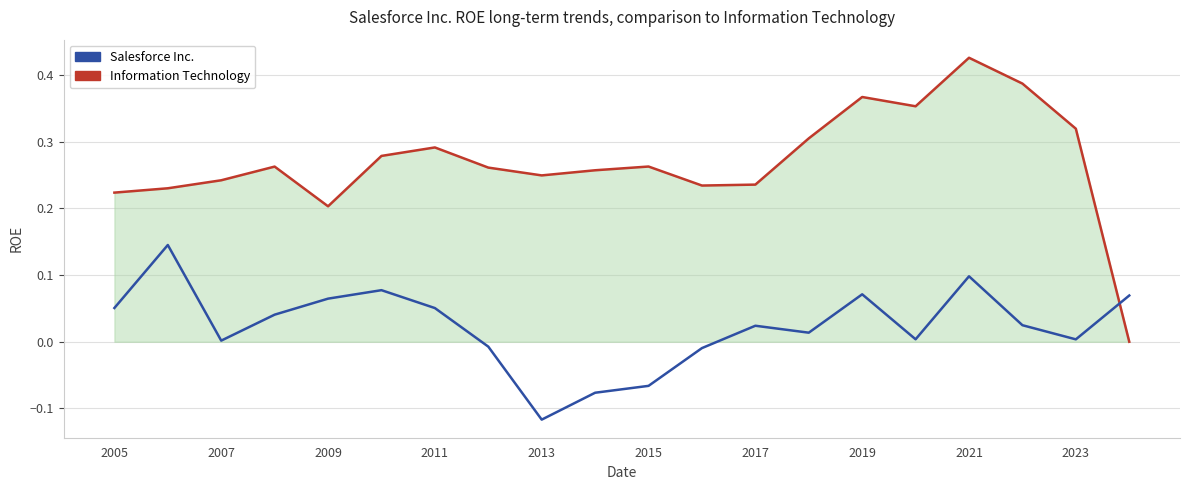

Is the value of Information Technology (line) at 2015 greater than the value of Salesforce Inc. at 2023?

Yes